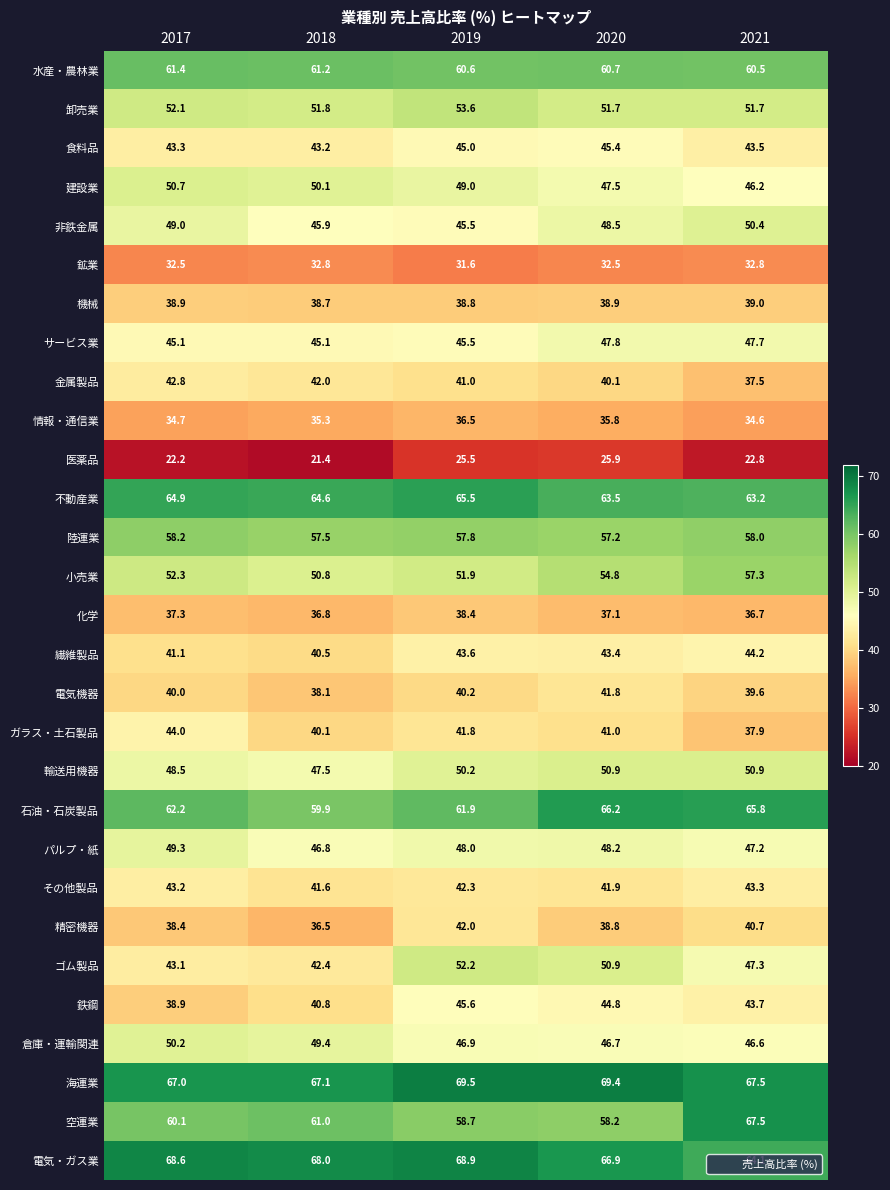

Which label corresponds to the largest value in the chart?

2019